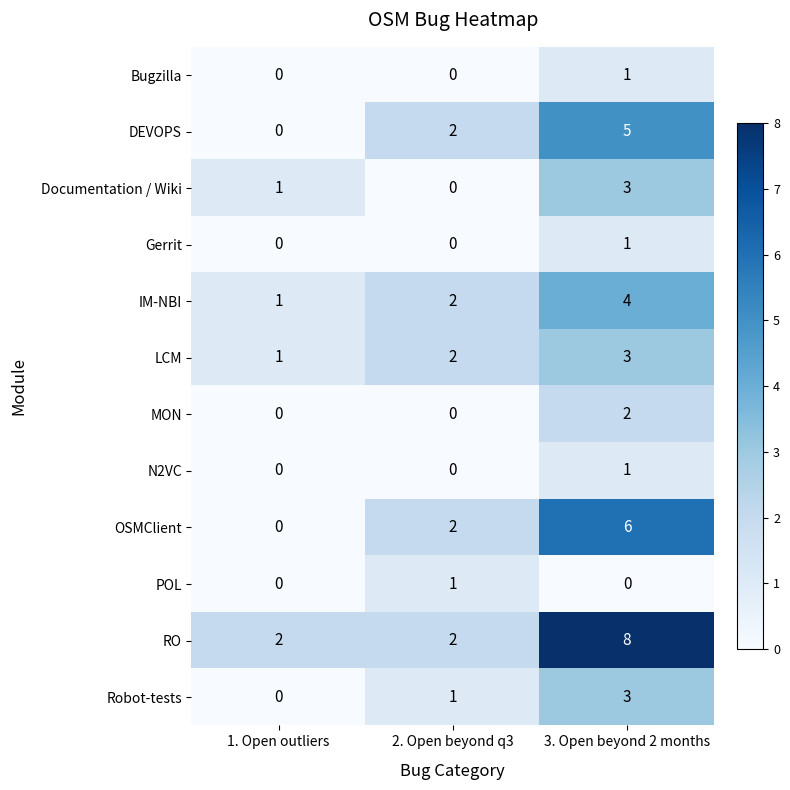

Where is Robot-tests nearest to the value 1?

2. Open beyond q3